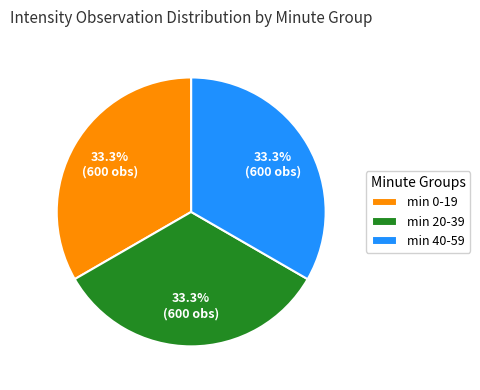

Approximately how many times larger is the value at min 0-19 compared to min 20-39?

1.0